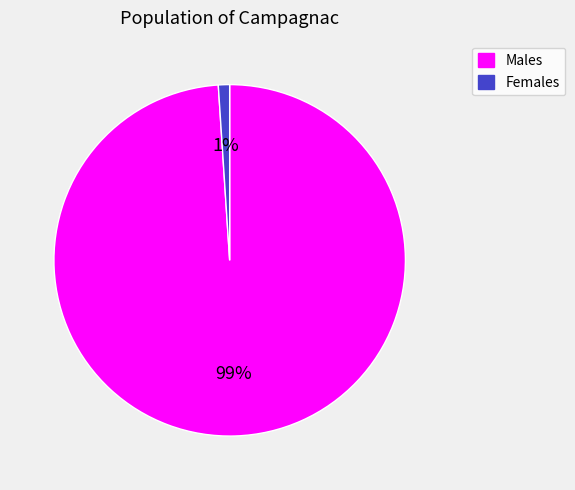

Which category has the biggest portion of the pie?

Males